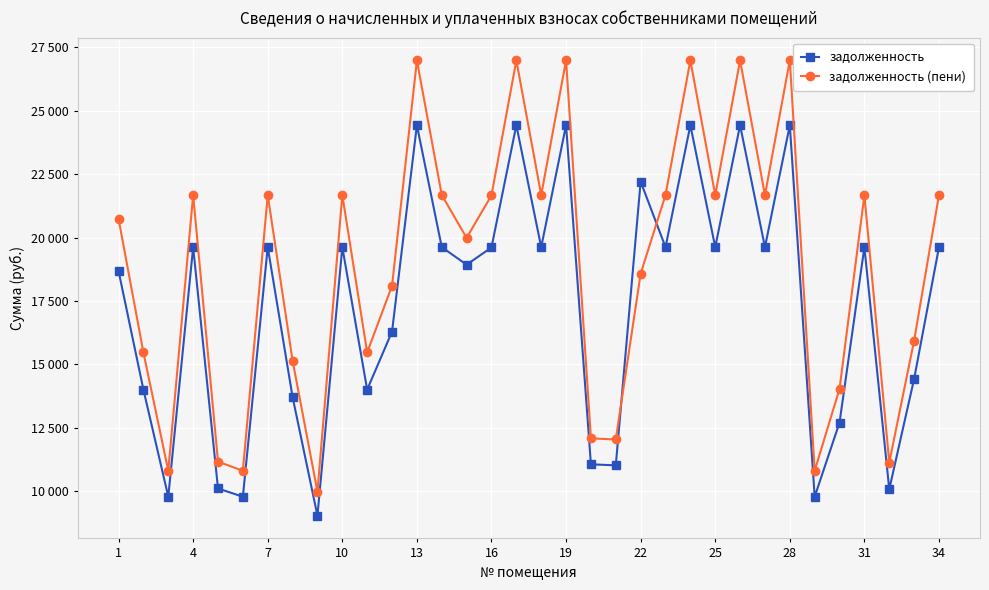

List the series in order of their overall mean, lowest first.

задолженность, задолженность (пени)